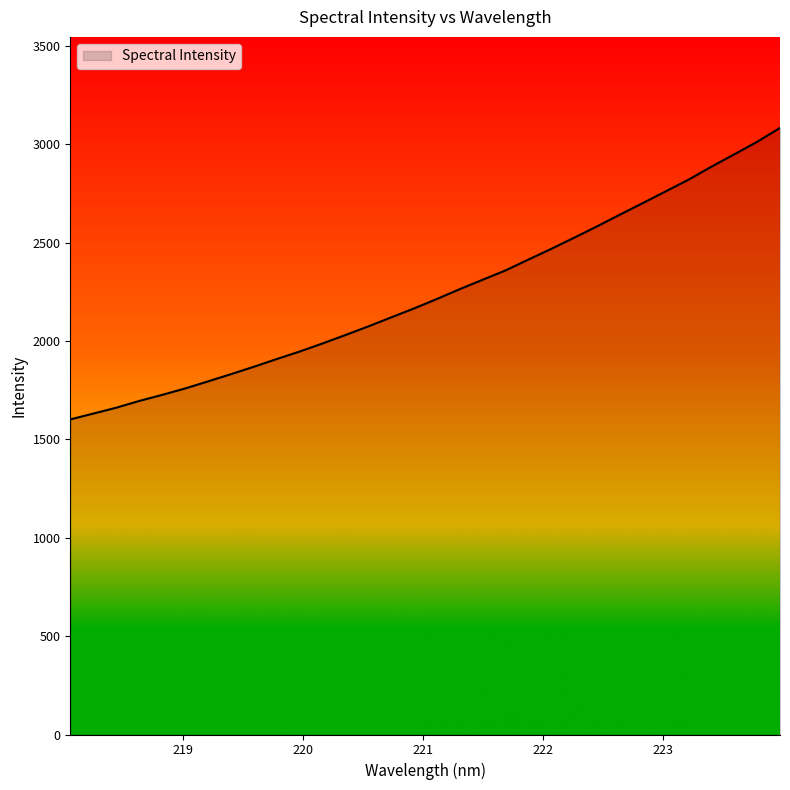

What is the maximum value shown in the chart?

3083.3